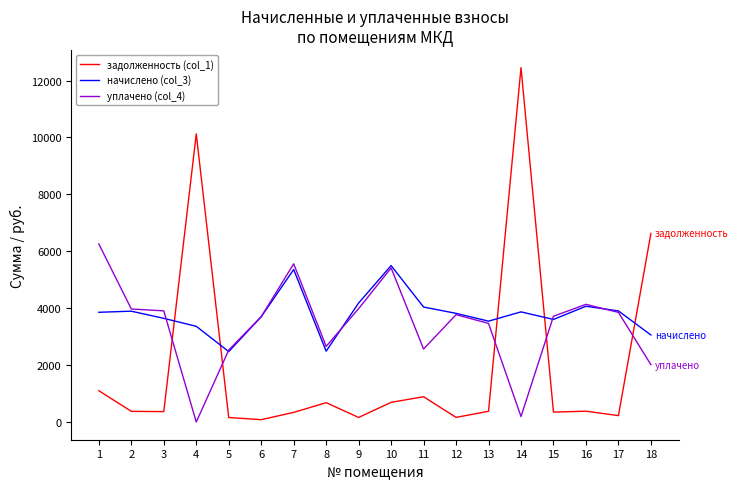

What is the average value of the уплачено (col_4) series?

3417.1